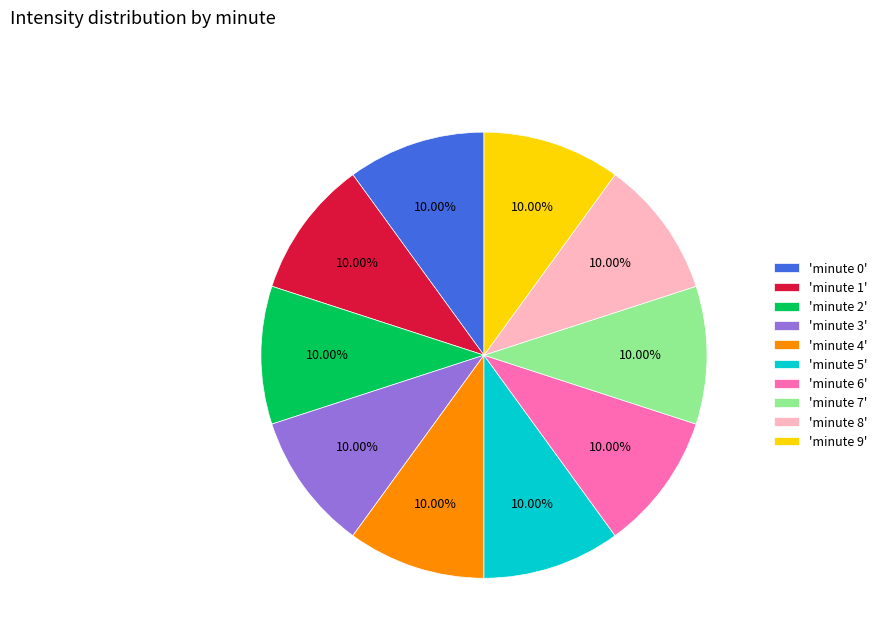

Is the sum of 'minute 7' and 'minute 1' greater than half?

No